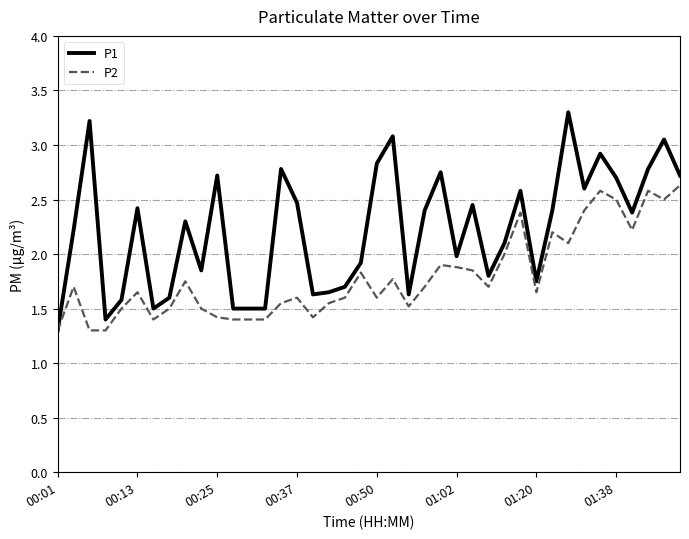

Rank the series by their maximum value, from highest to lowest.

P1, P2